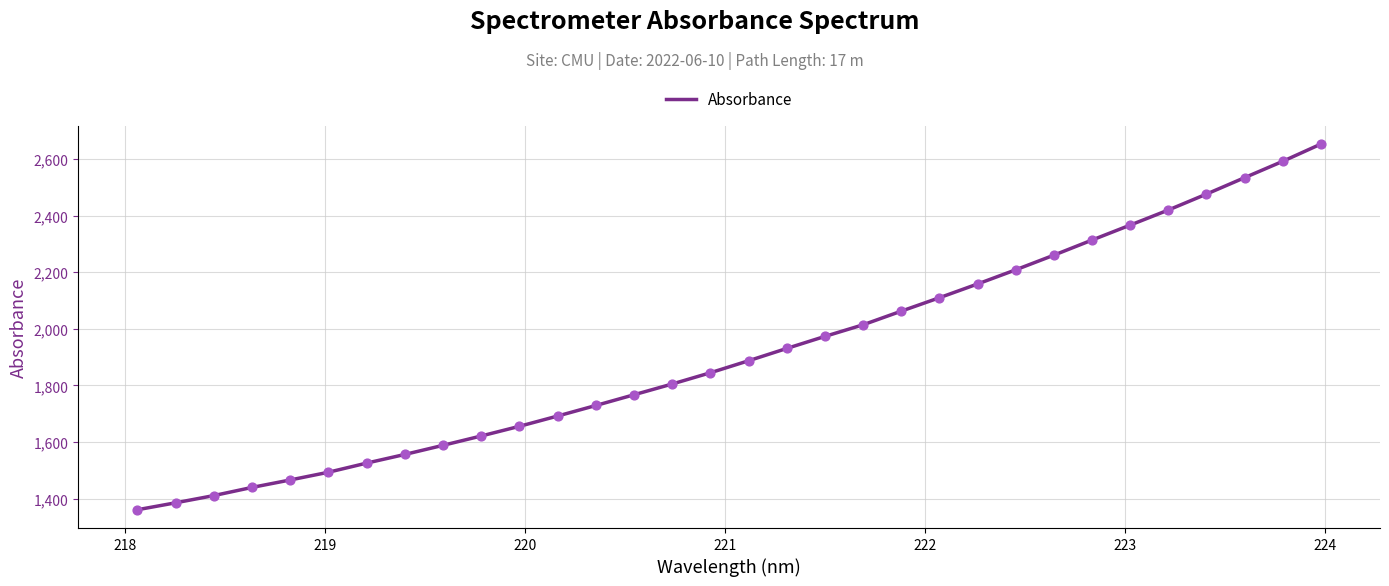

What is the difference between the maximum and minimum values?

1292.7